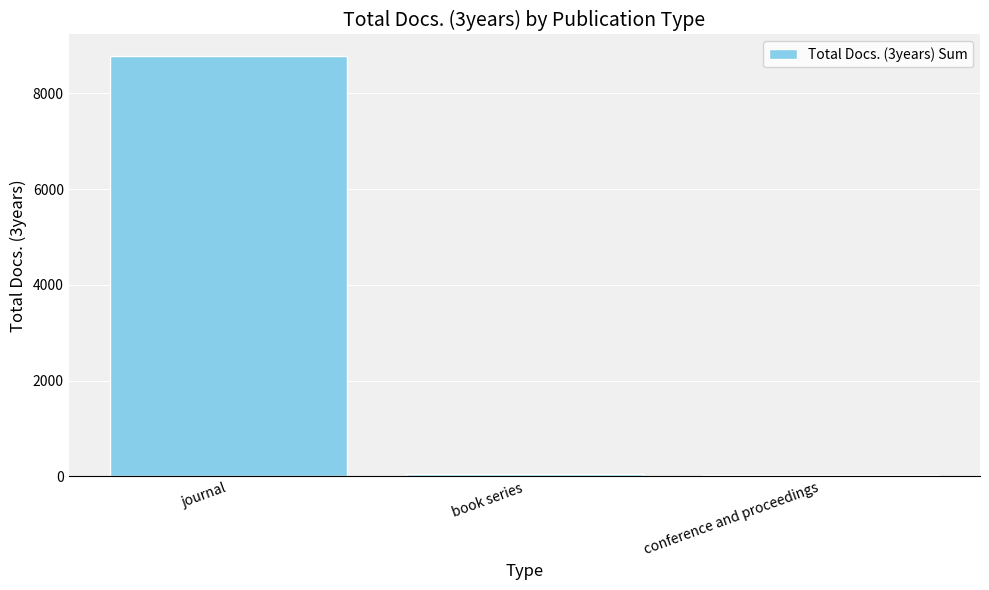

What is the average value?

2959